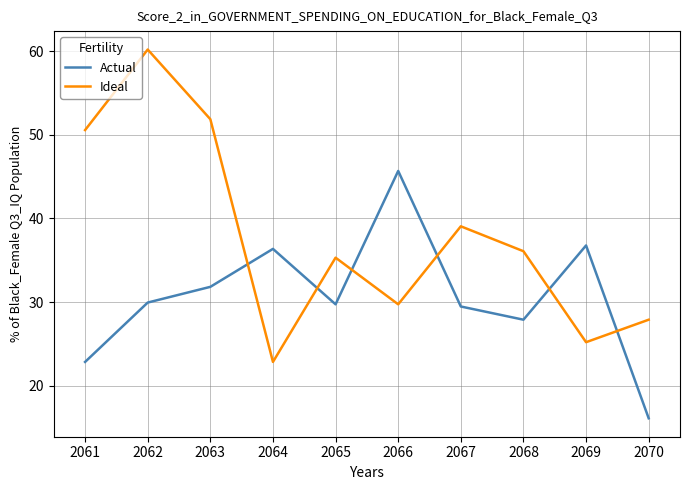

Reading left to right, list all the values displayed in this chart.

Actual: 2061=22.8	2062=29.9	2063=31.8	2064=36.4	2065=29.7	2066=45.7	2067=29.5	2068=27.9	2069=36.8	2070=16.1
Ideal: 2061=50.6	2062=60.2	2063=51.9	2064=22.8	2065=35.3	2066=29.7	2067=39.1	2068=36.1	2069=25.2	2070=27.9